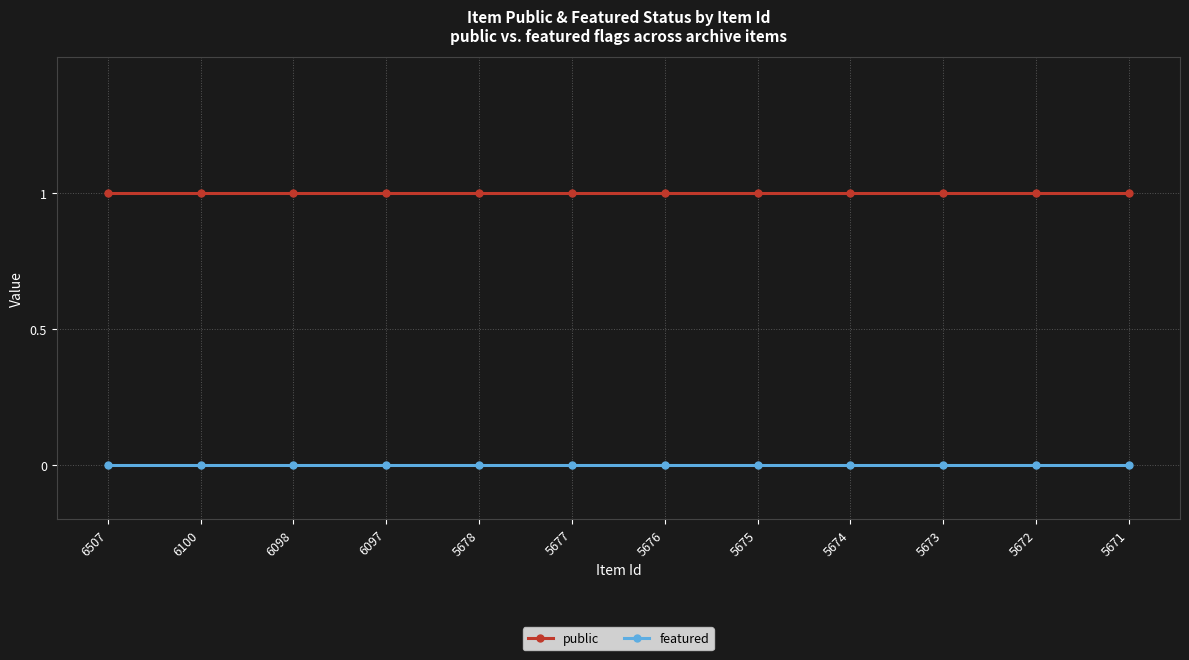

What is the total value across all series at 6100?

1